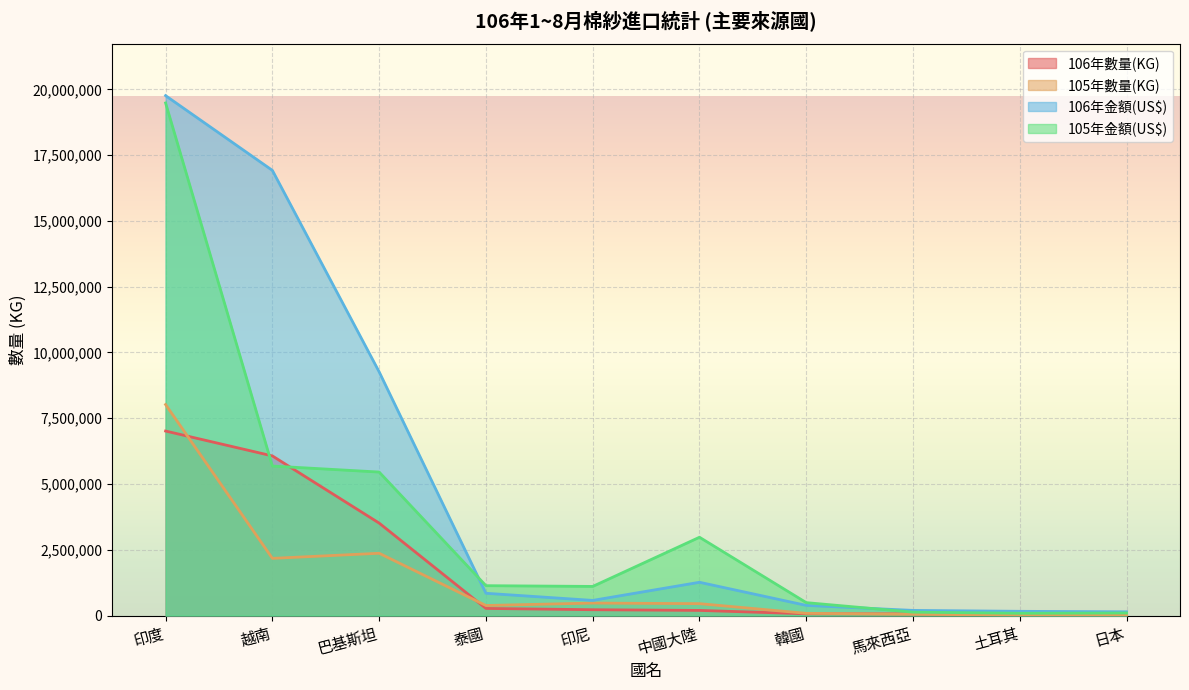

Is the value of 105年數量(KG) at 日本 greater than the value of 106年數量(KG) at 巴基斯坦?

No